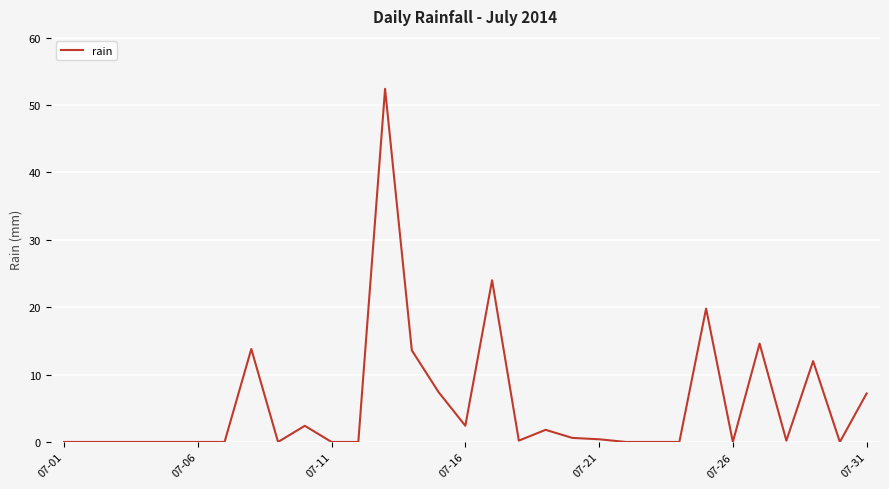

What is the greatest value displayed?

52.4